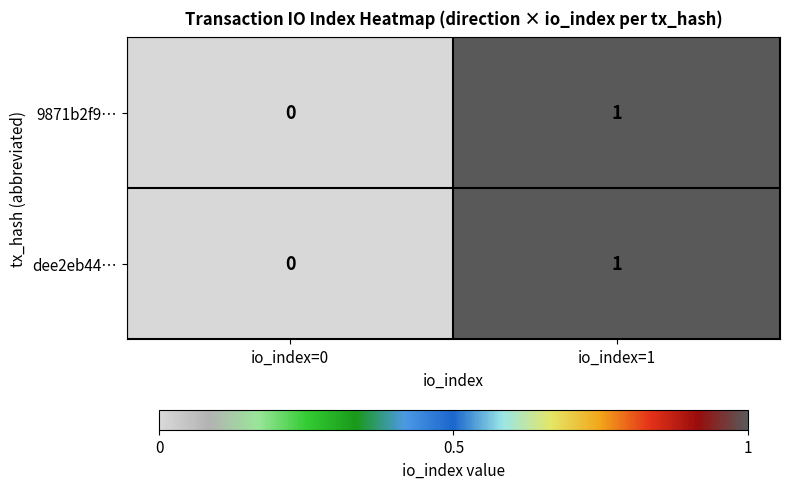

Which category has the highest value in the dee2eb44… series?

io_index=1